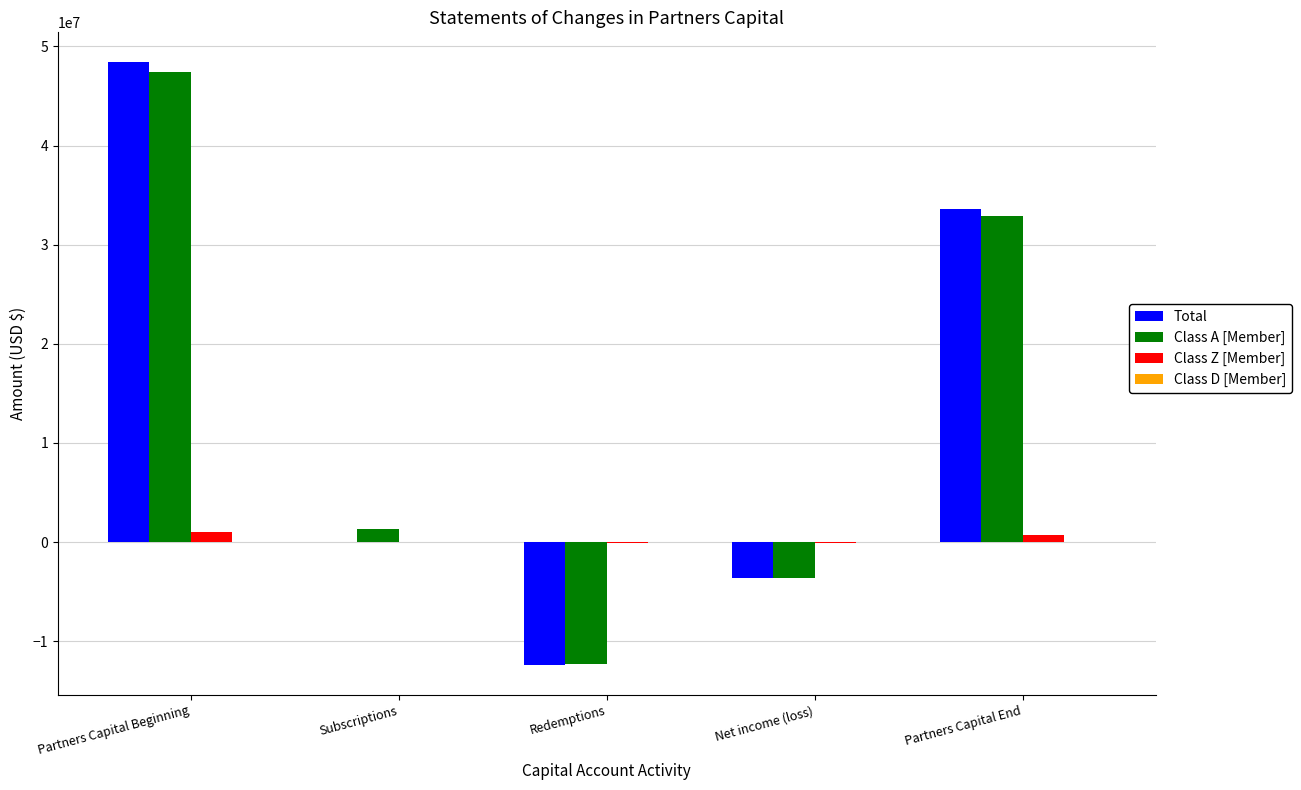

How many series are shown in this chart?

4